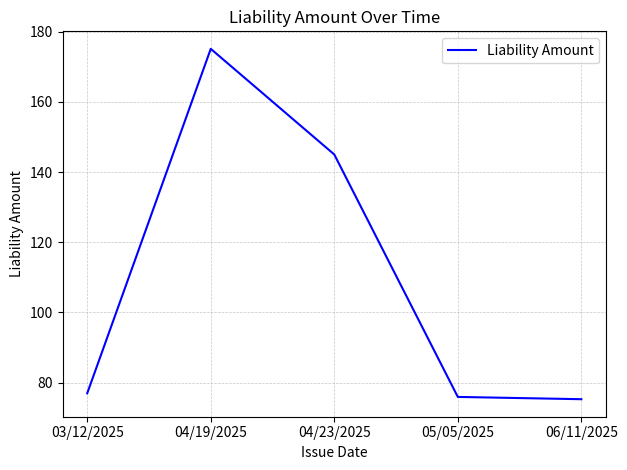

What is the average value?

109.7